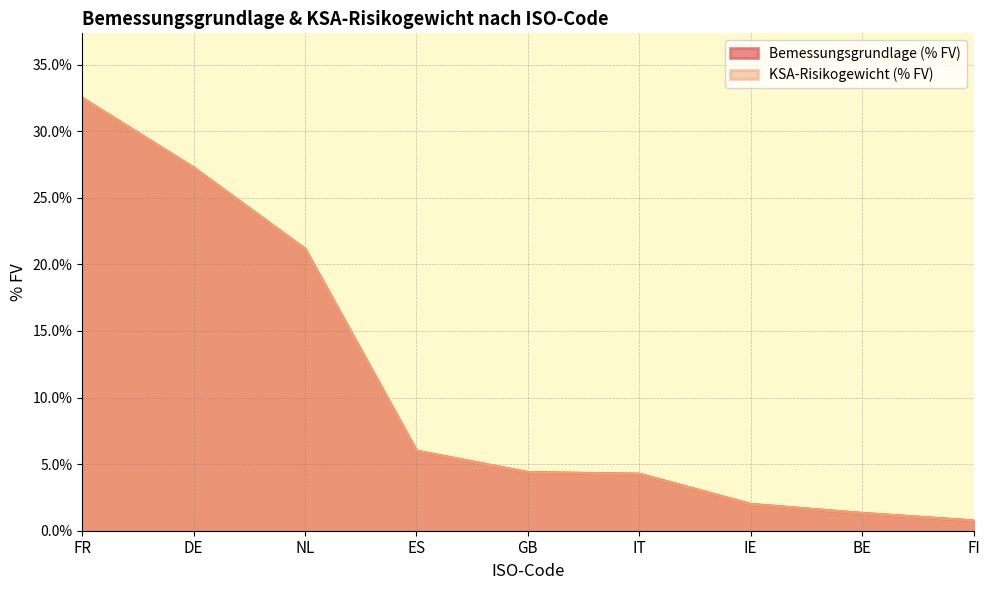

How many series are shown in this chart?

2